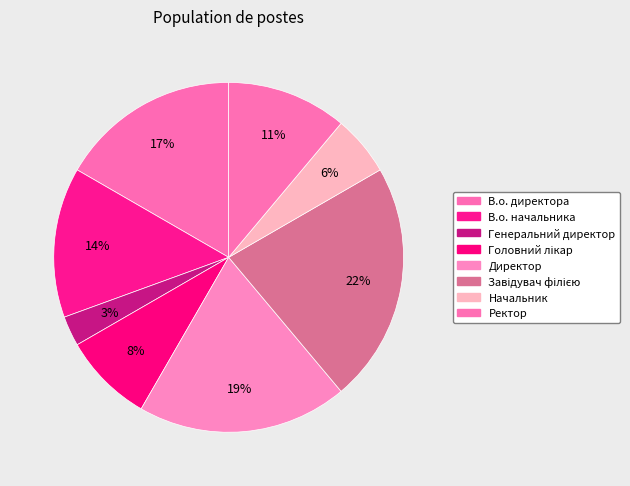

To the nearest percent, what is the average slice percentage?

12%